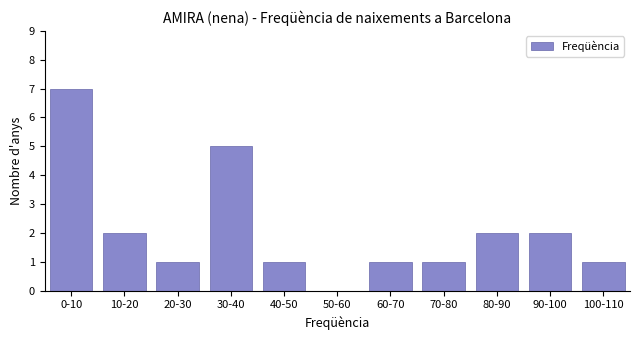

Reading right to left, list all the values displayed in this chart.

100-110=1	90-100=2	80-90=2	70-80=1	60-70=1	50-60=0	40-50=1	30-40=5	20-30=1	10-20=2	0-10=7